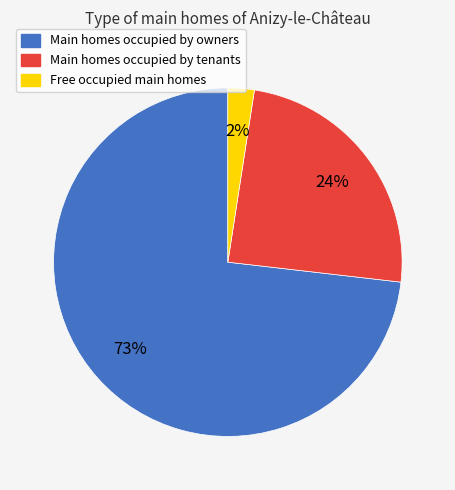

Is there any slice that represents more than half of the pie?

Yes